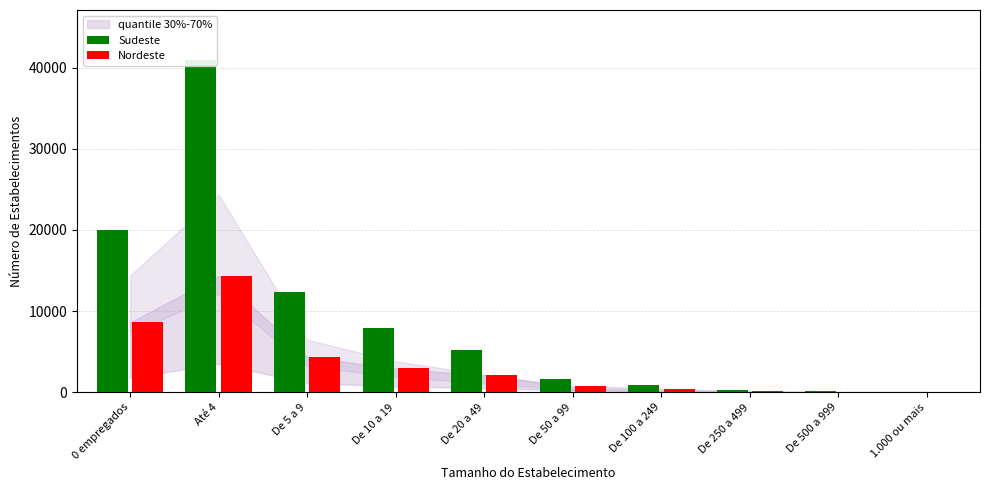

What is the label of the 7th bar from the right?

De 10 a 19